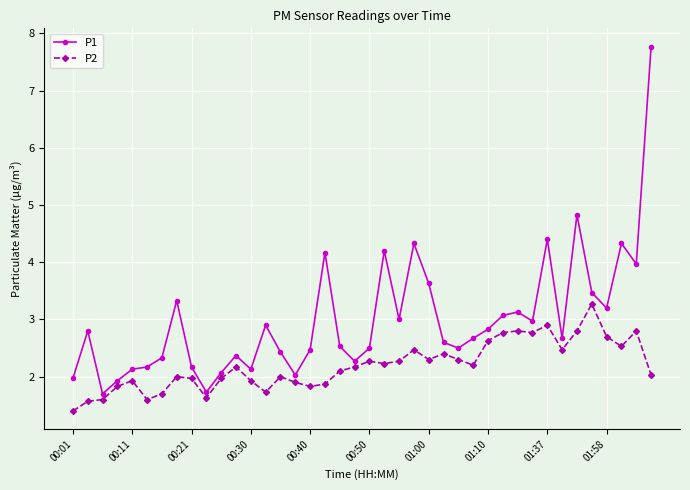

What is the average value of the P2 series?

2.2